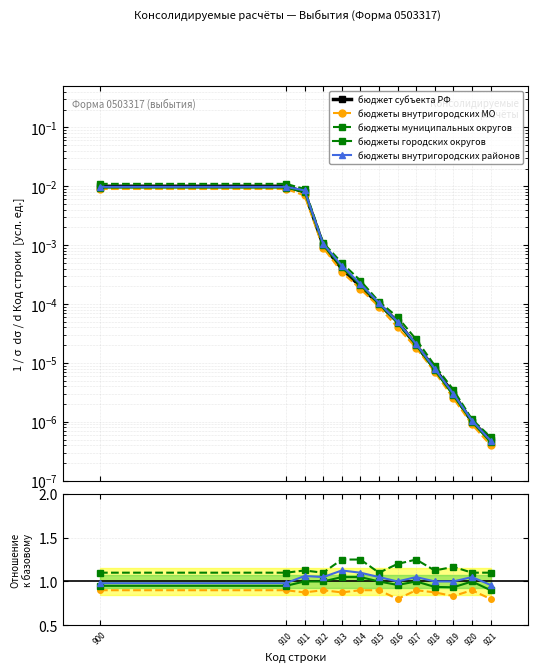

The value of бюджеты внутригородских МО at 920 is 1.3. True or false?

False